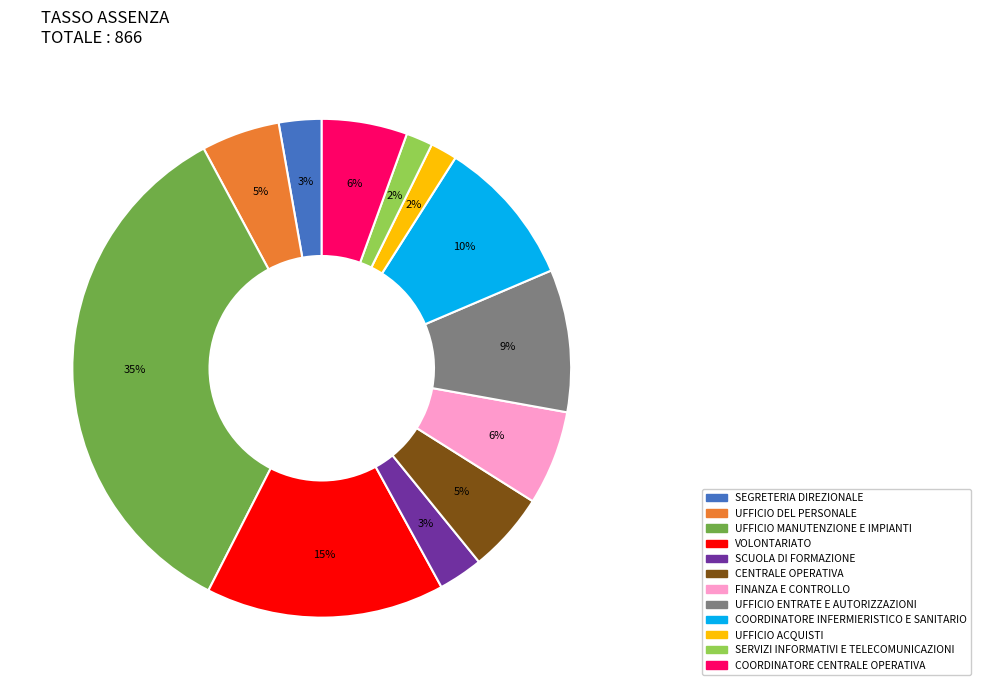

Count the number of slices in the pie.

12